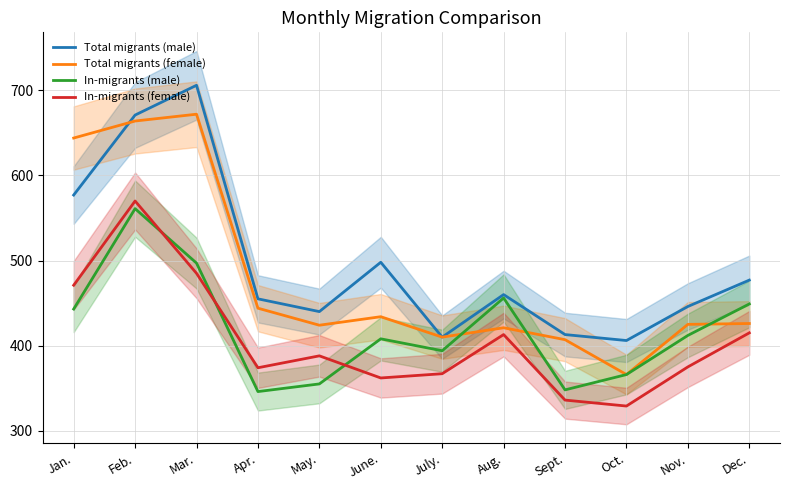

Which has a higher value, Aug. or May.?

Aug.